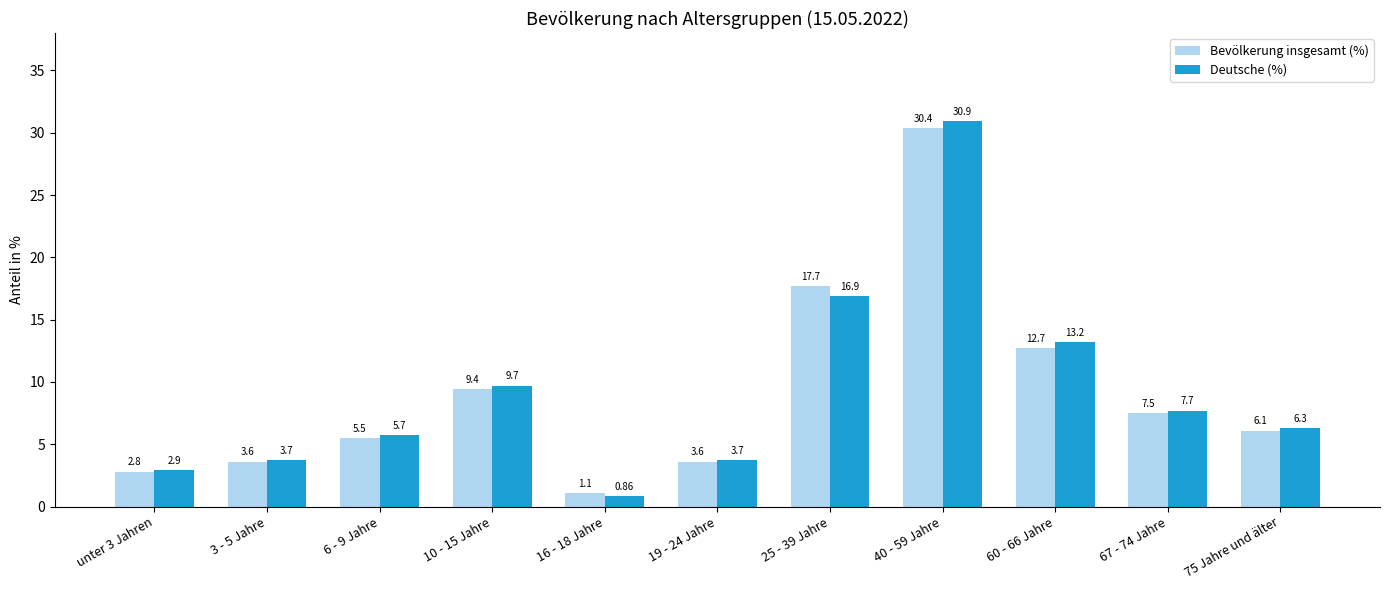

What are all the series names shown in the legend?

Bevölkerung insgesamt (%), Deutsche (%)